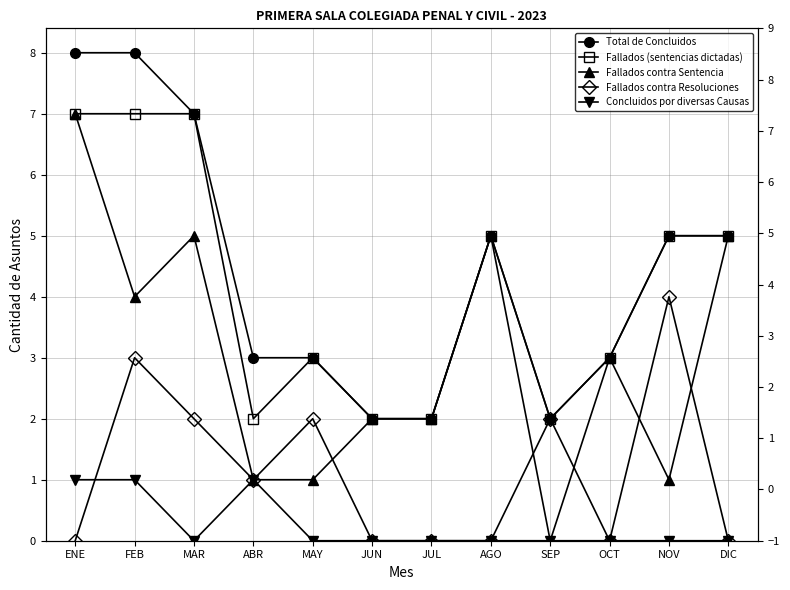

What is the label of the 8th point from the right?

MAY